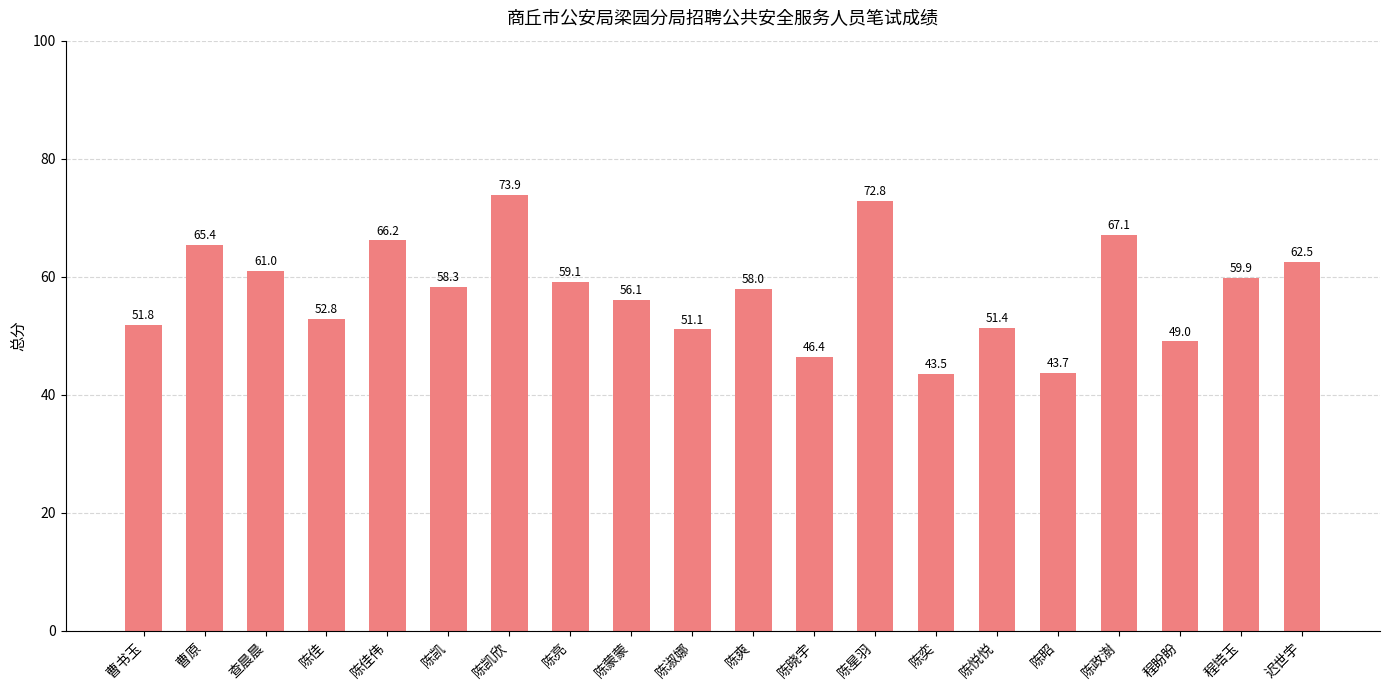

Which category has the highest value across all series?

陈凯欣